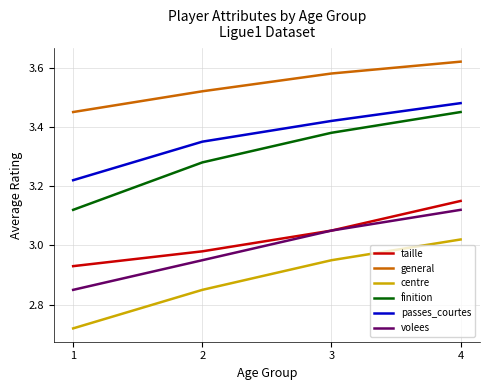

True or false: passes_courtes and taille intersect in this chart.

False